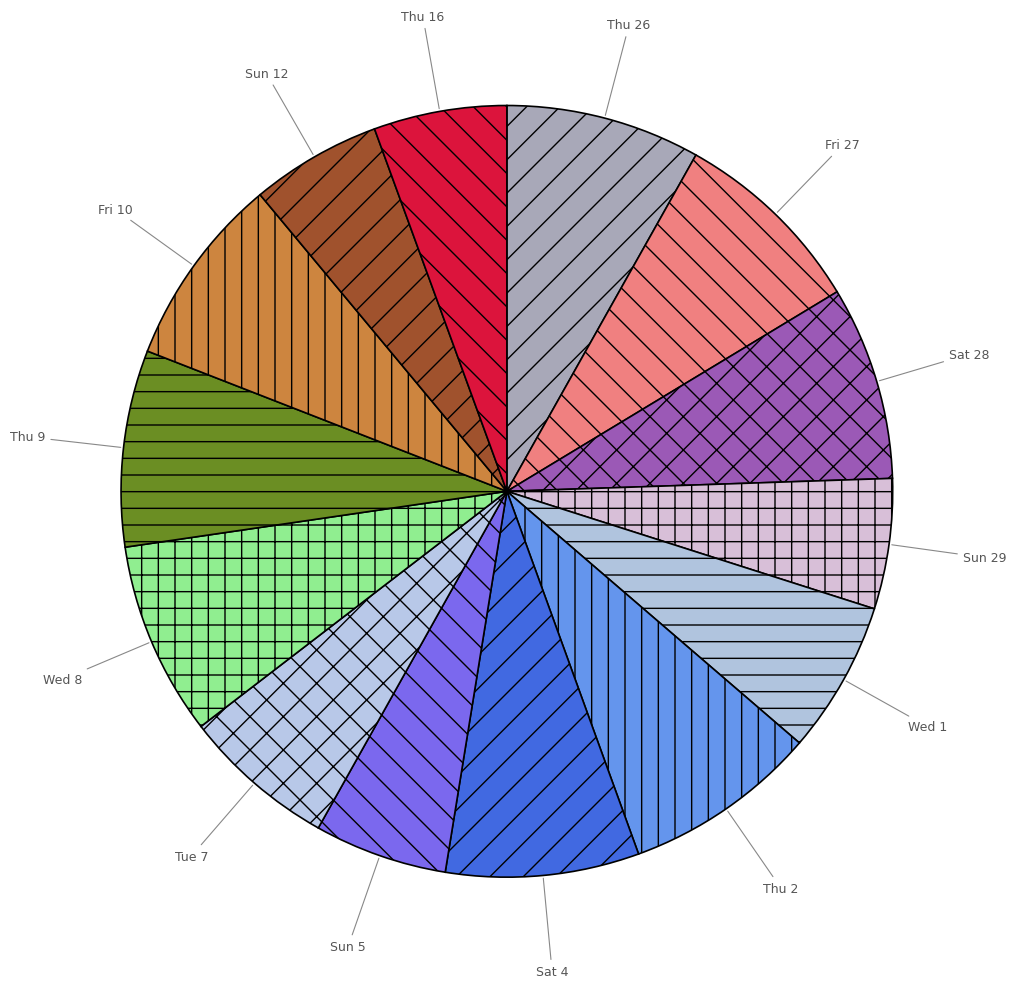

True or false: Thu 9 accounts for 8% of the total.

True